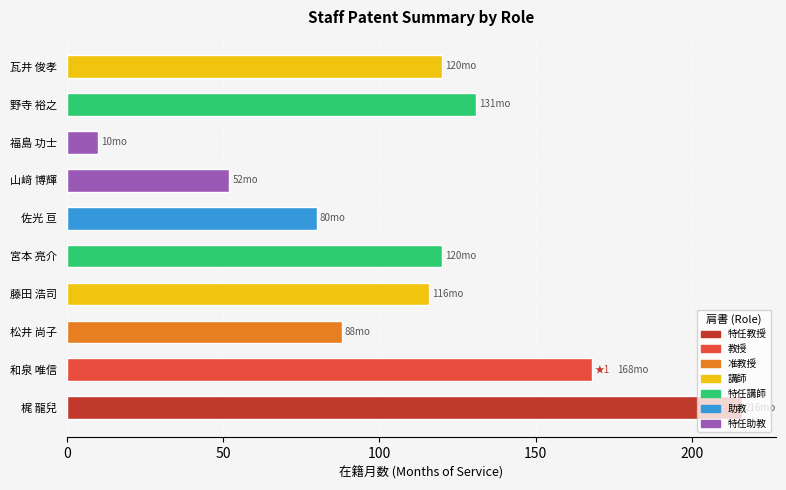

What is the sum of all values?

1101